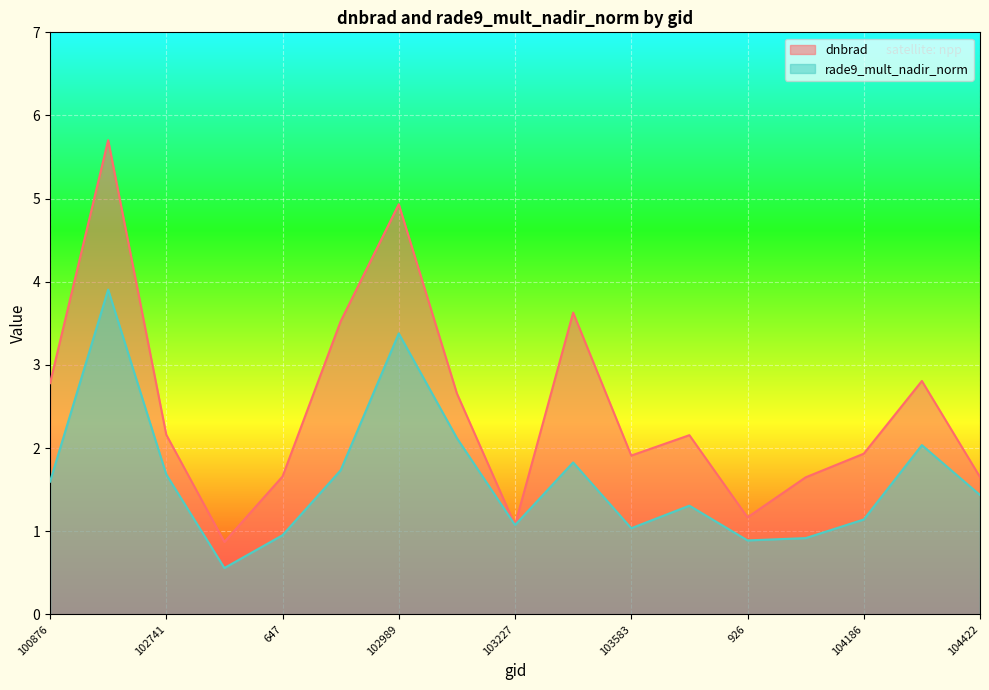

At which category does rade9_mult_nadir_norm reach its first local valley?

102861